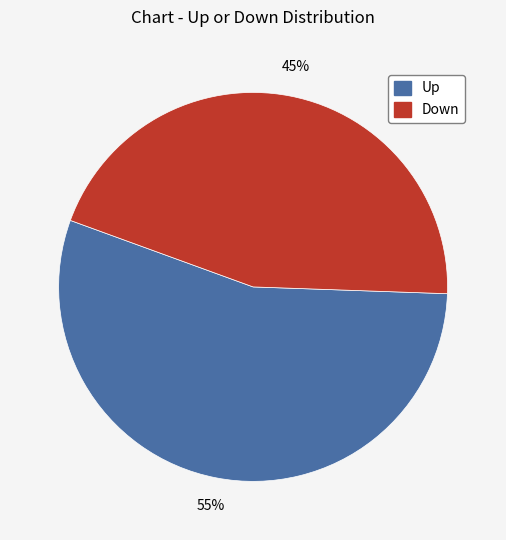

Is there a majority slice in this chart?

Yes